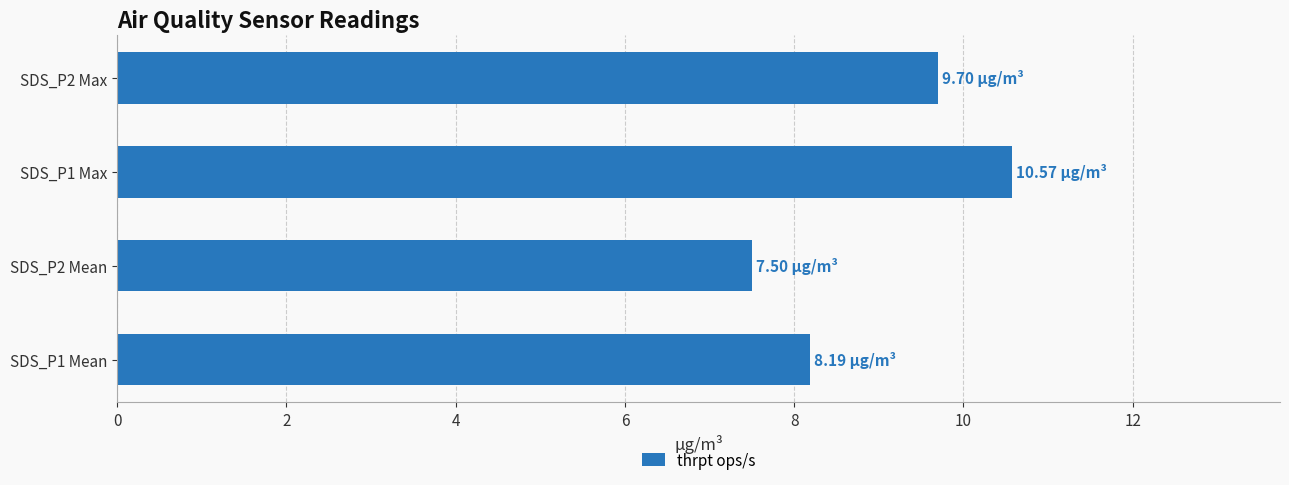

What is the difference between the maximum and minimum values?

3.1